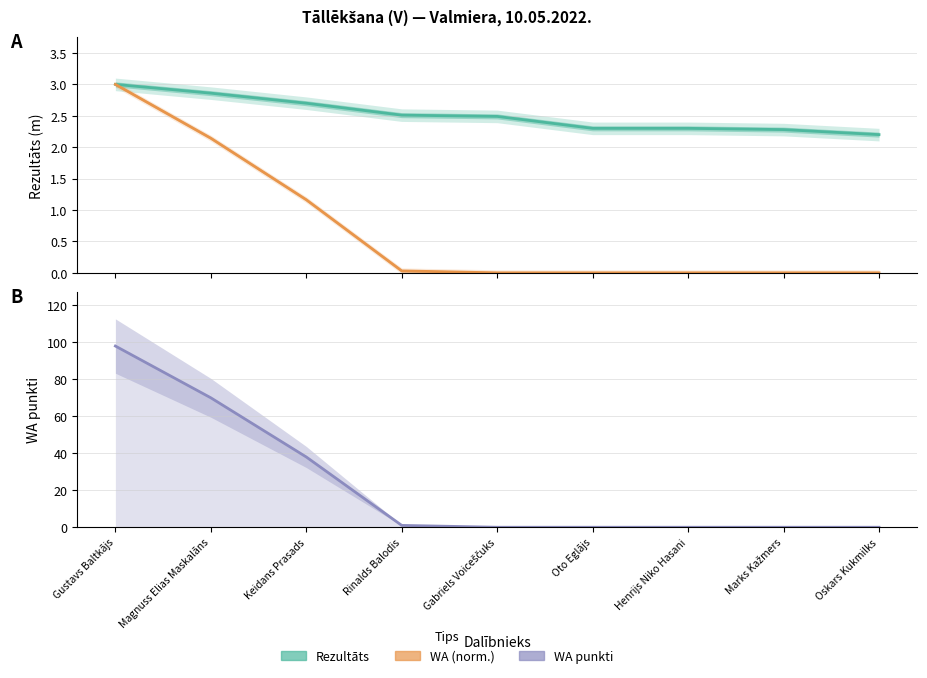

How many values in the WA punkti series exceed 0?

4